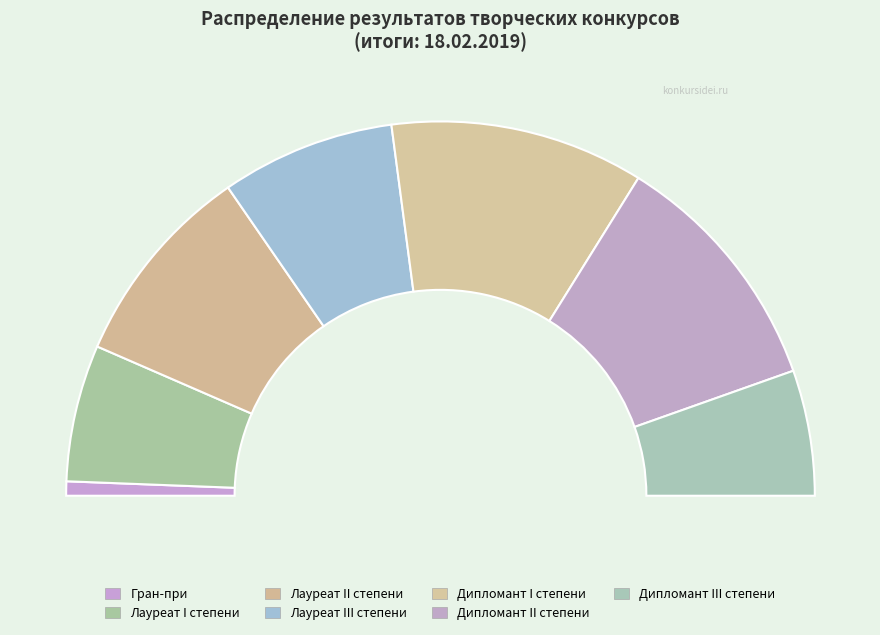

Between Лауреат I степени and Дипломант I степени, which is larger?

Дипломант I степени